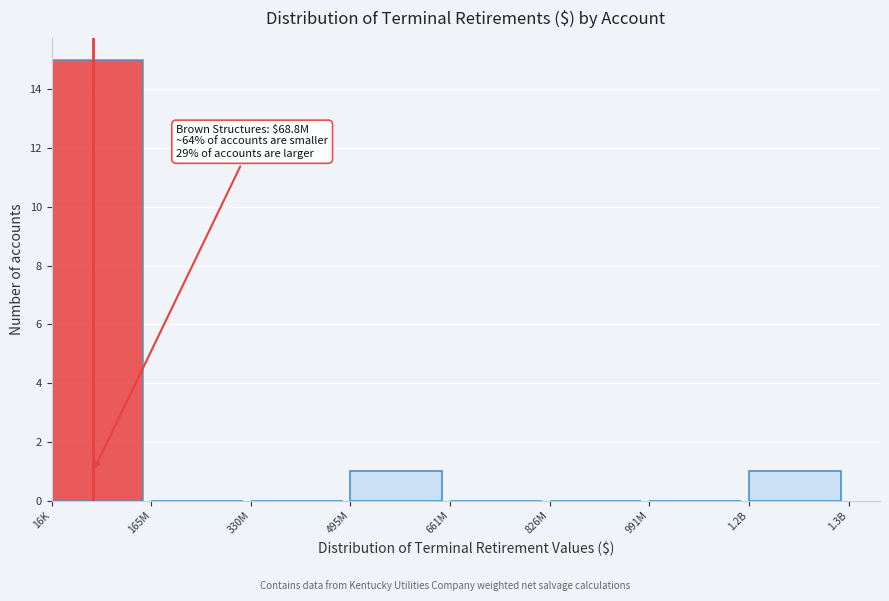

Reading right to left, list all the values displayed in this chart.

1.2B=1	991M=0	826M=0	661M=0	495M=1	330M=0	165M=0	16K=15